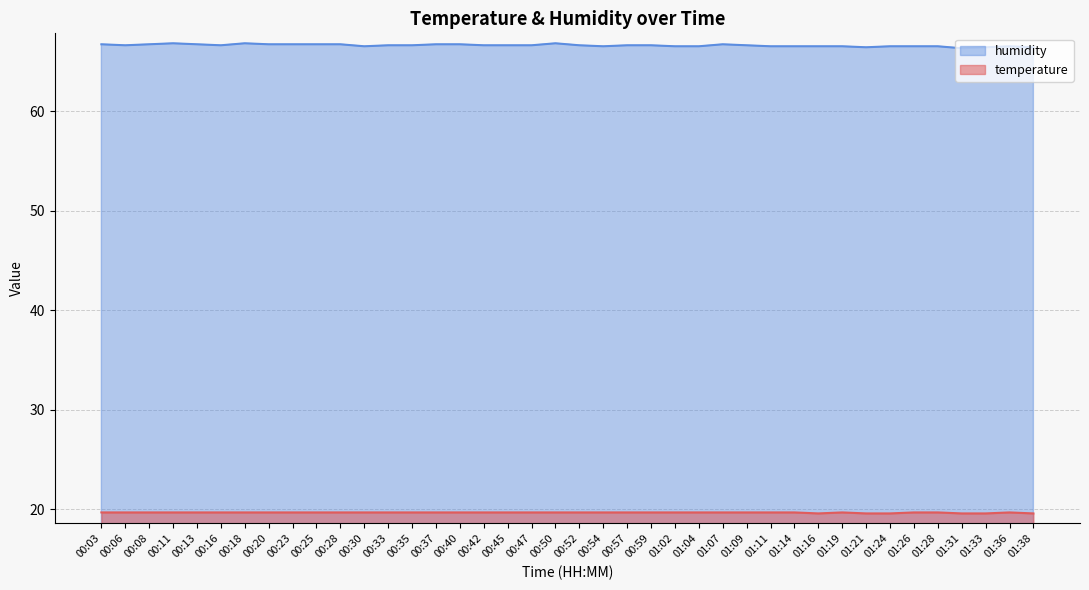

How many series are shown in this chart?

2